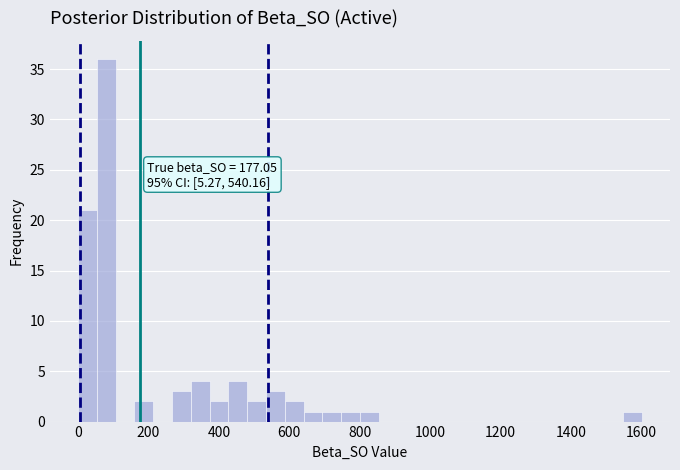

Around what value on the x-axis is the tallest bar? Give the approximate position of its centre, as read against the axis.

80